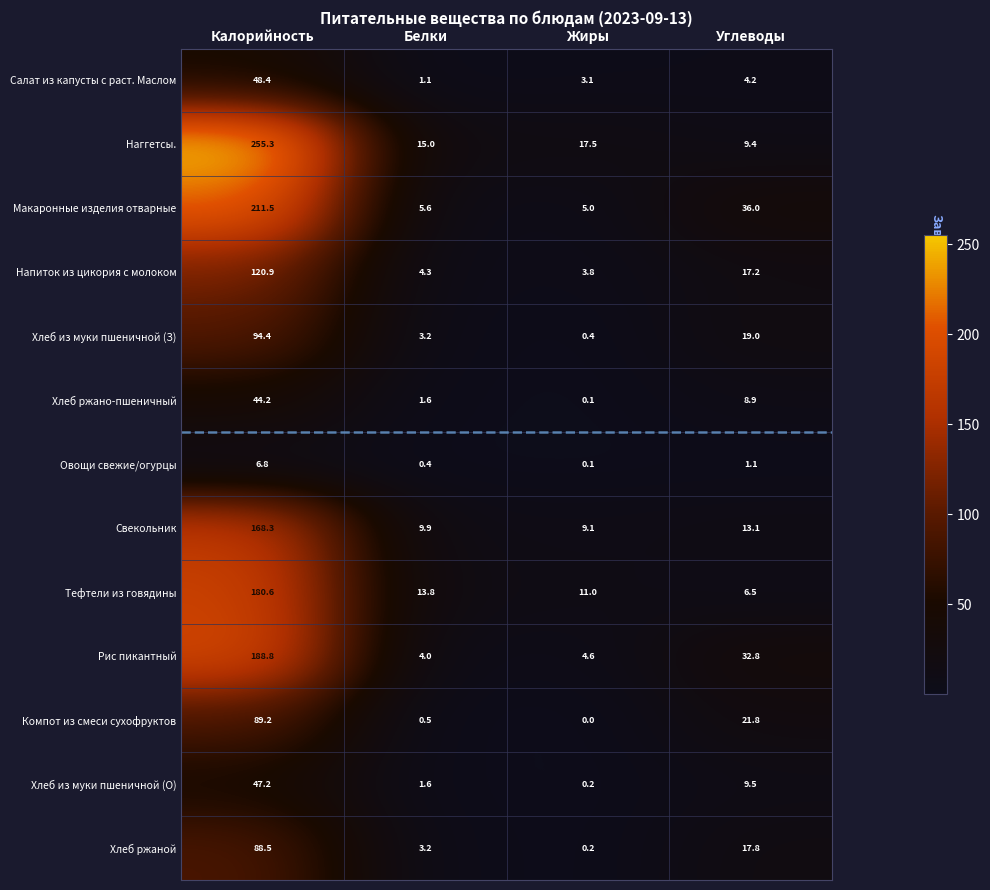

At which category is the sum across all series the highest?

Калорийность